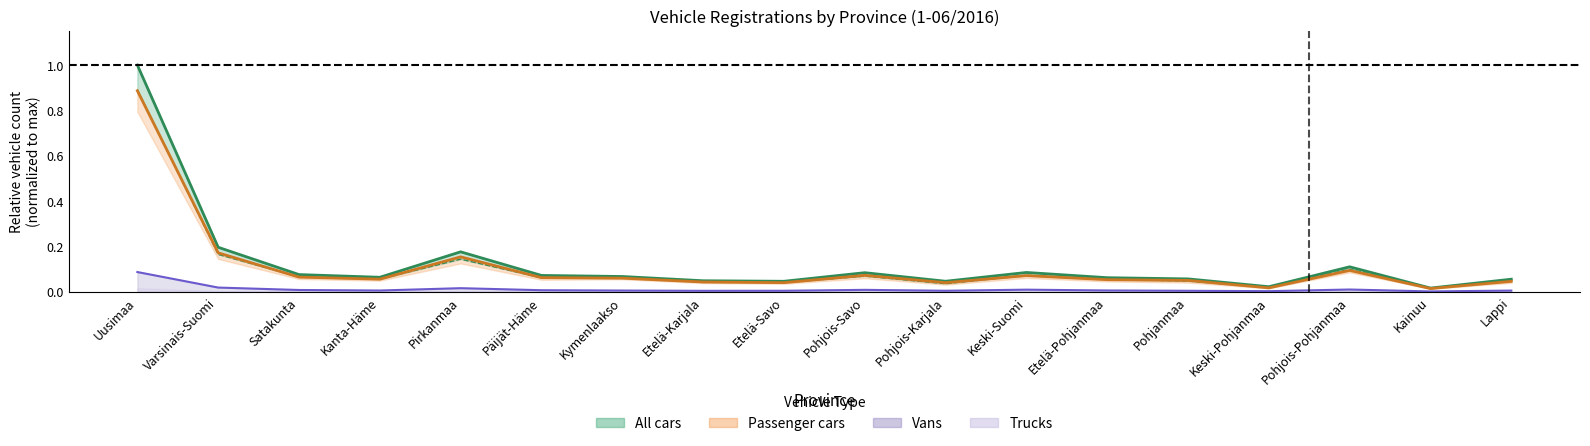

The All cars 2016 series shows 0.1 at Satakunta. True or false?

False